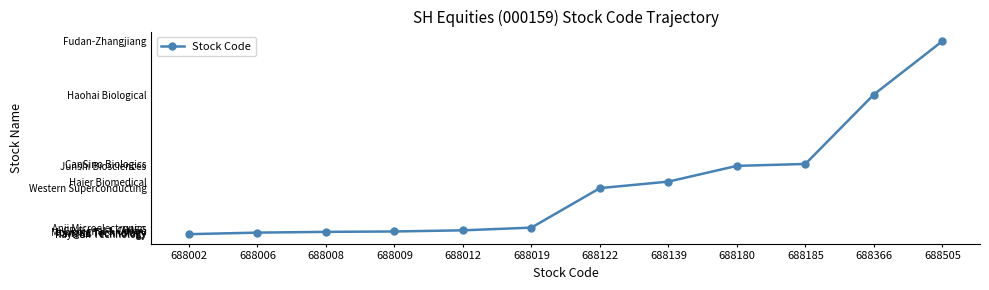

Rank the categories by value from lowest to highest.

688002, 688006, 688008, 688009, 688012, 688019, 688122, 688139, 688180, 688185, 688366, 688505